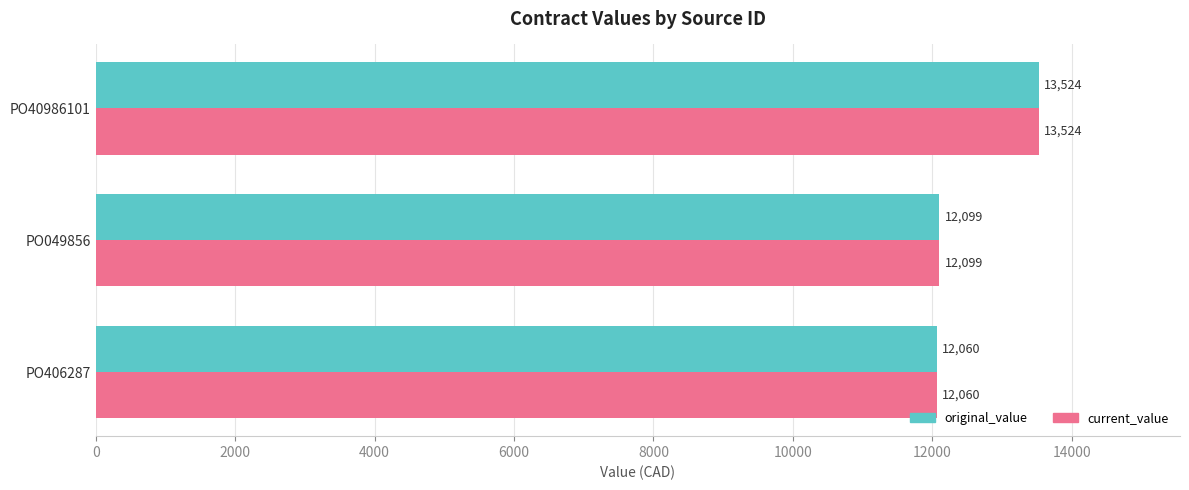

What value does the original_value series have at PO40986101?

13524